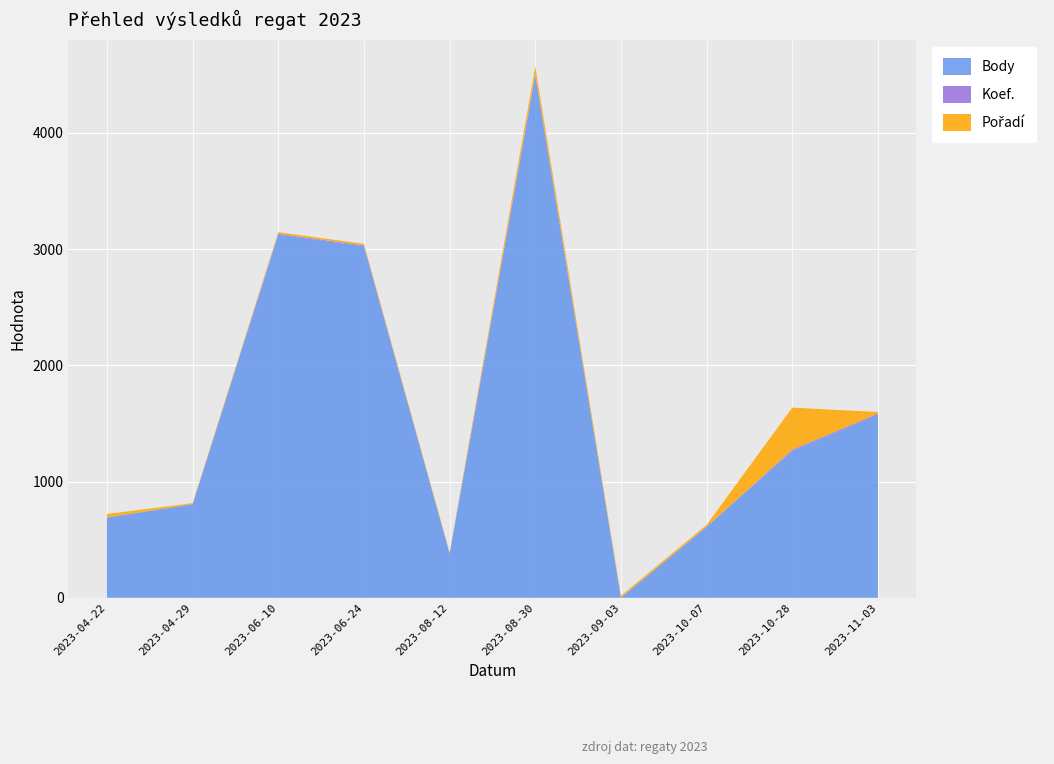

Reading left to right, transcribe all the data shown in this chart.

Body: 689	804	3124	3024	380	4493	0	610	1266	1572
Koef.: 3	2	7	7	1	12	1	2	8	12
Pořadí: 29	8	14	14	10	65	17	15	362	14